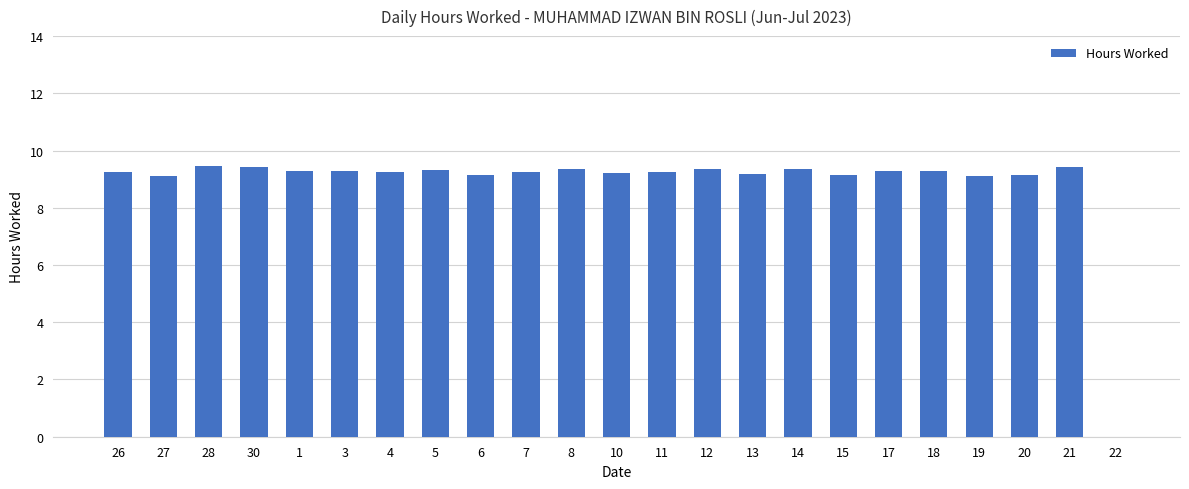

Count the number of values greater than 9.

22